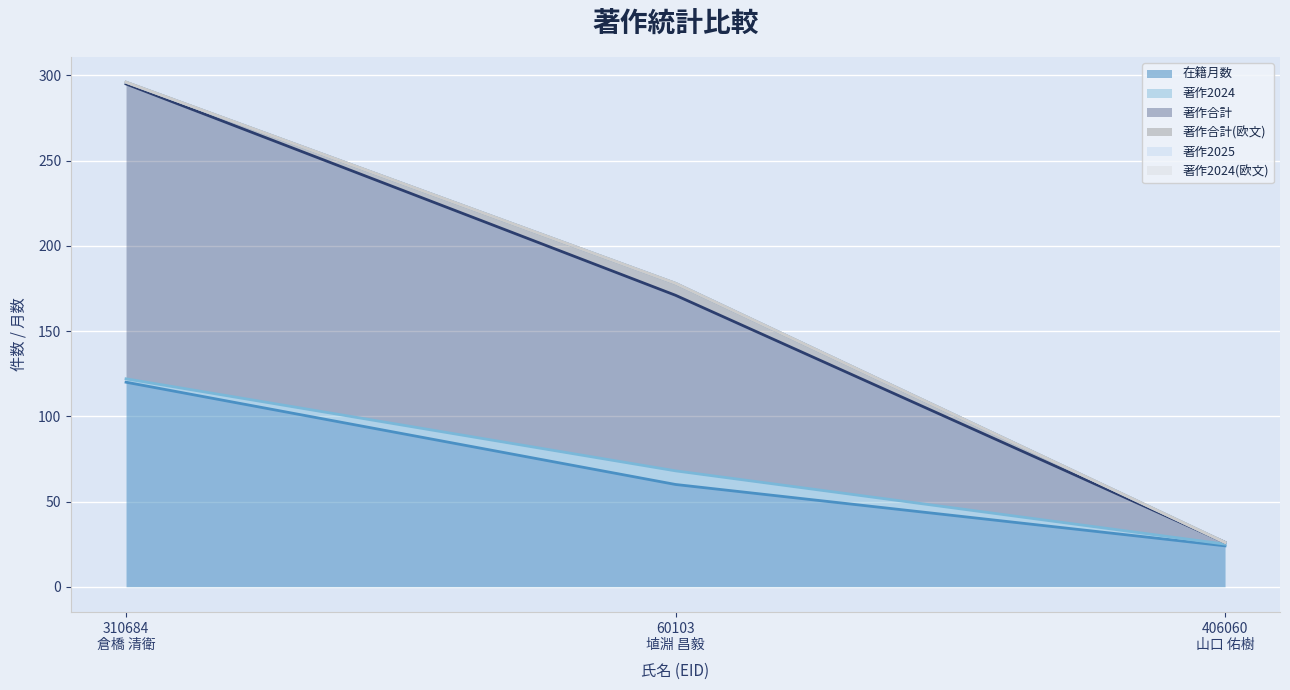

Which category has the highest value in the 著作2024 series?

60103
埴淵 昌毅